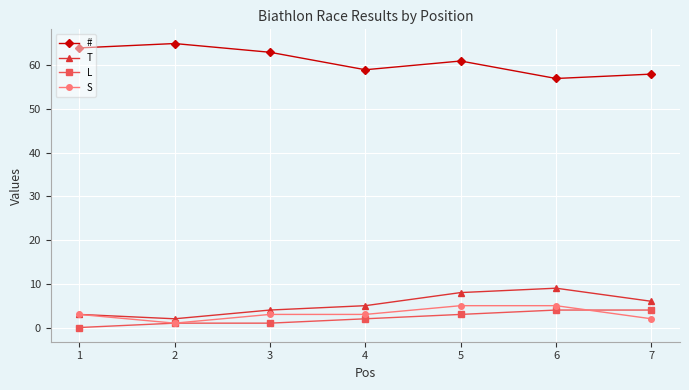

What is the difference between the maximum and minimum values in the # series?

8